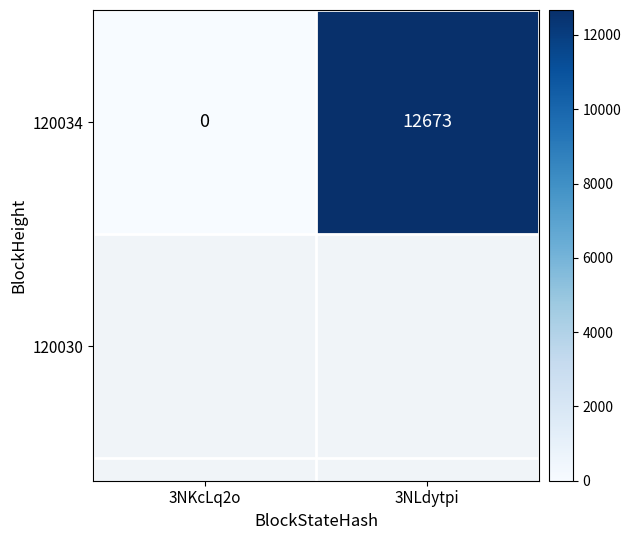

True or false: the data shows 4947 at 3NKcLq2o.

False